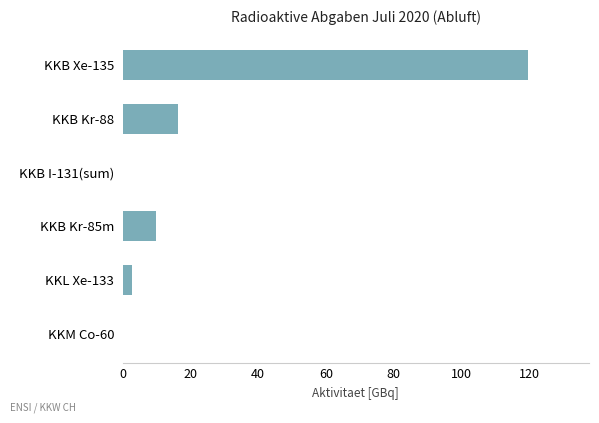

How many data points does each series have?

6